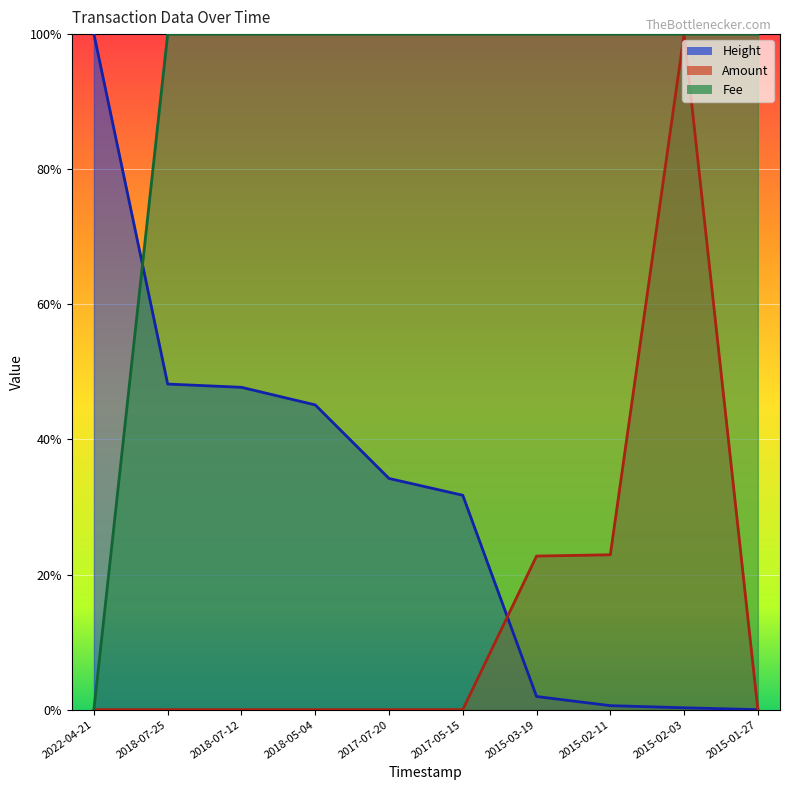

Which label corresponds to the smallest value in the chart?

2015-01-27